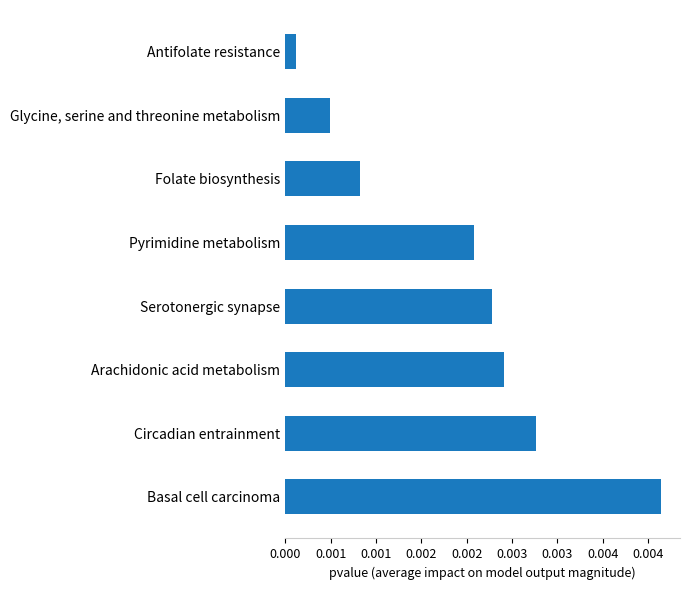

Are the bars horizontal?

Yes